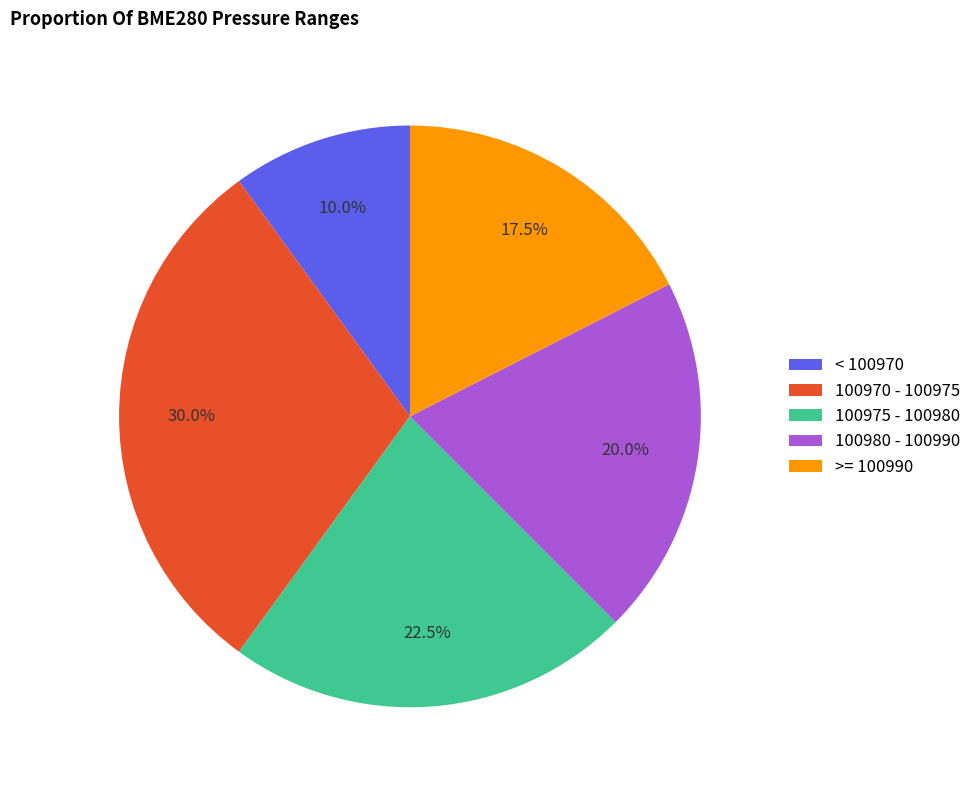

How many slices are in this pie chart?

5